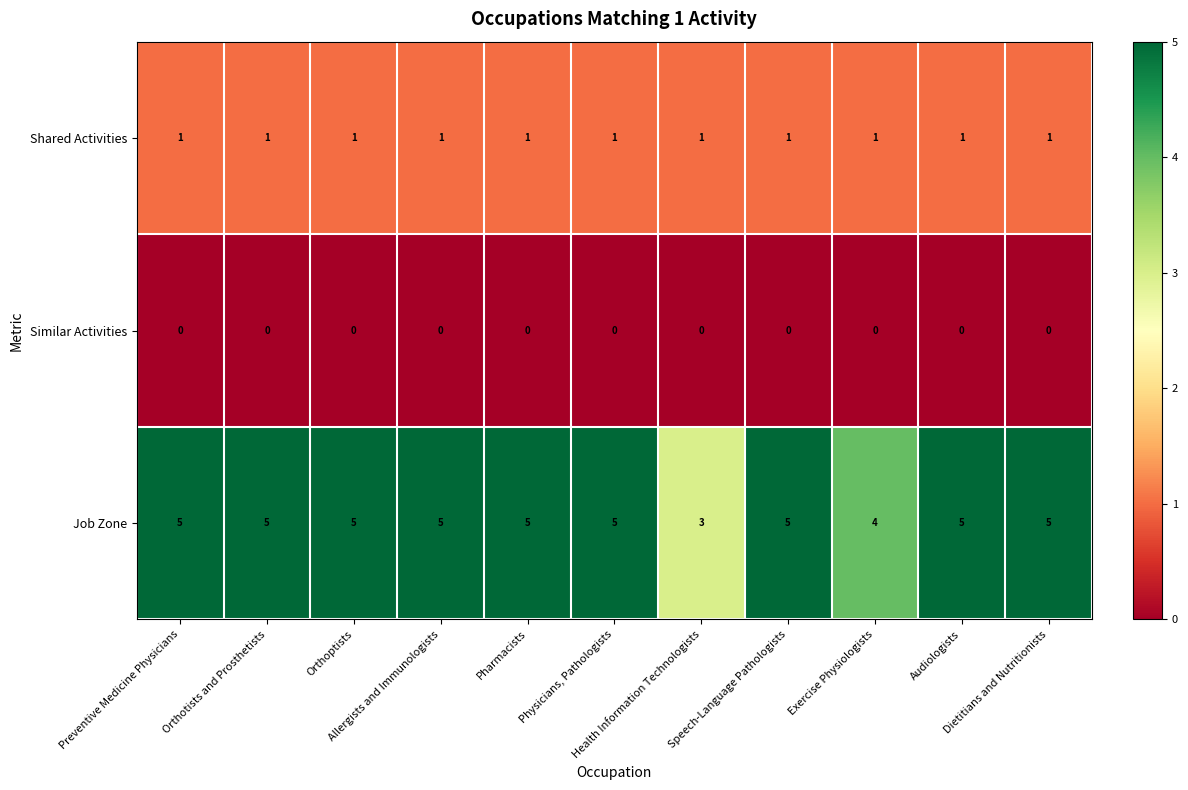

Which series has the largest total across all categories?

Job Zone